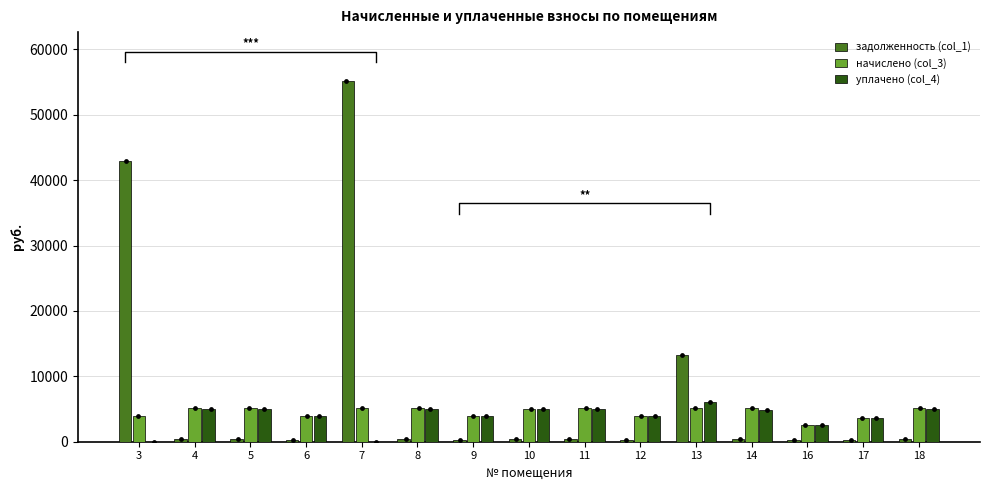

What are all the series names shown in the legend?

задолженность (col_1), начислено (col_3), уплачено (col_4)